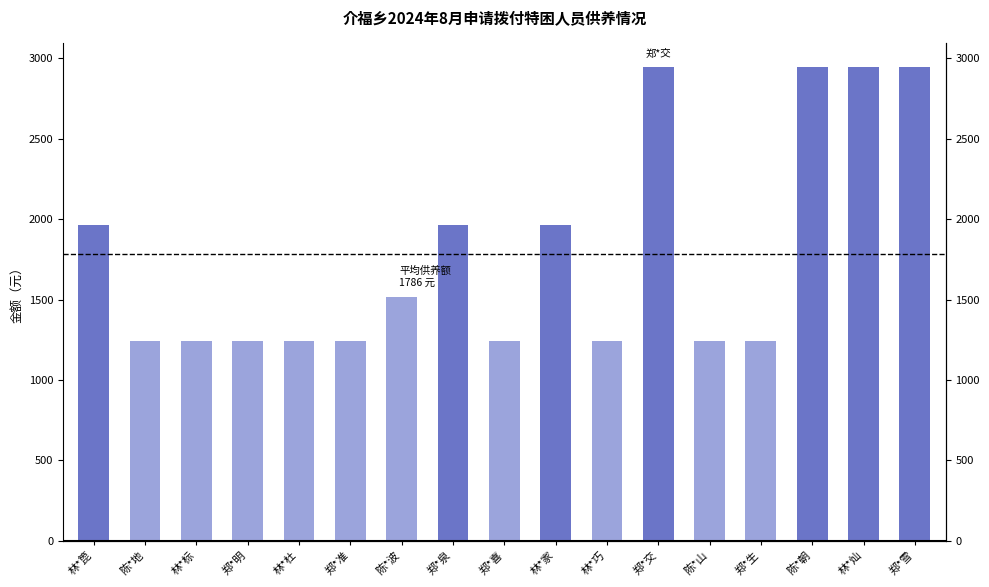

The chart shows a value of 4836 at 郑*雪. True or false?

False